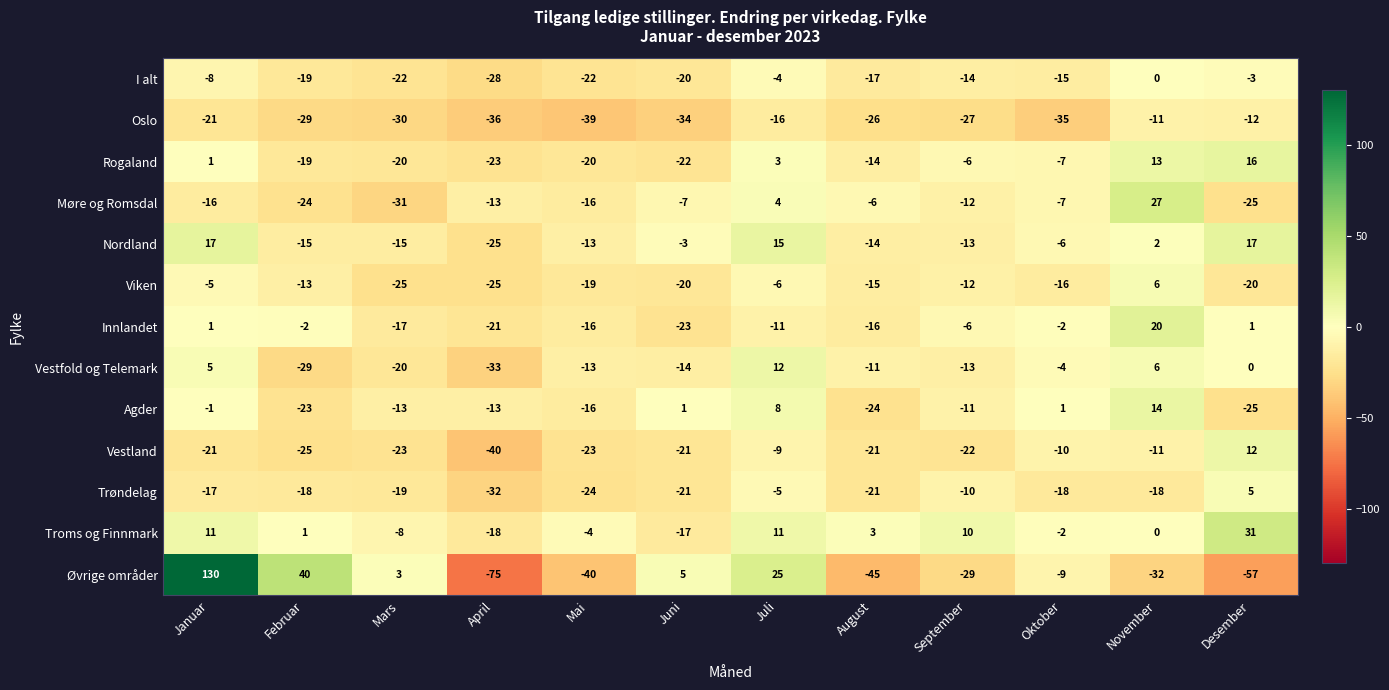

What value does the Oslo series have at April, to the nearest 10?

-40